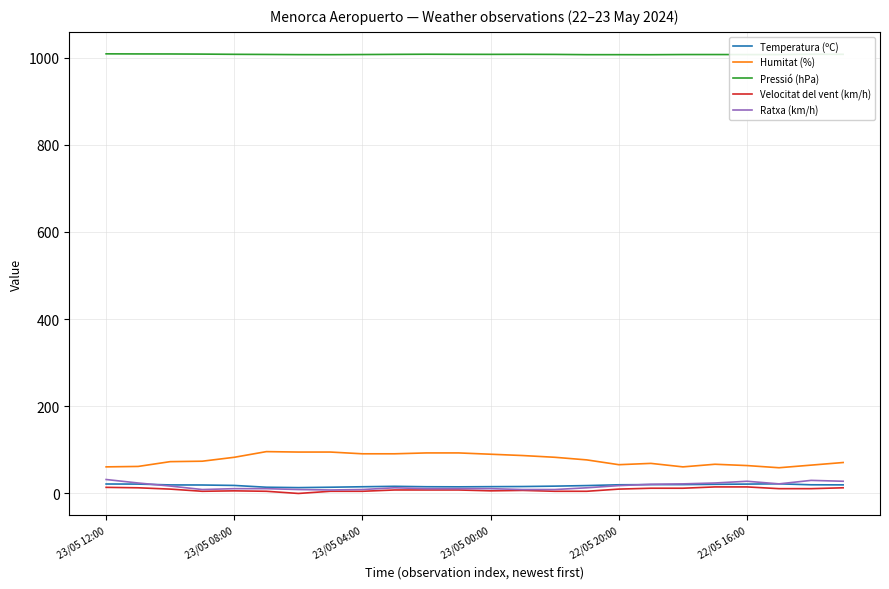

Which series has the largest total across all categories?

Pressió (hPa)